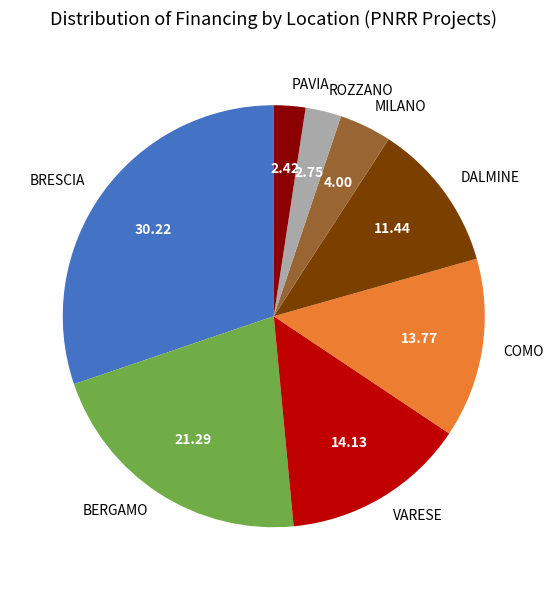

Is the sum of COMO and BRESCIA greater than half?

No